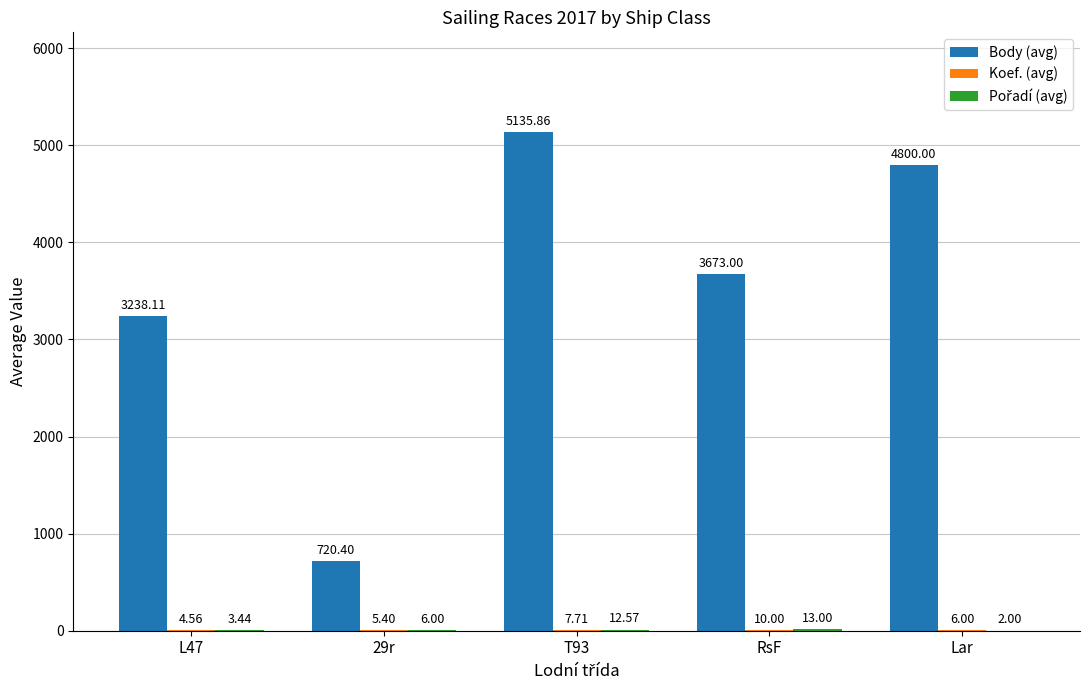

Which series has the largest total across all categories?

Body (avg)